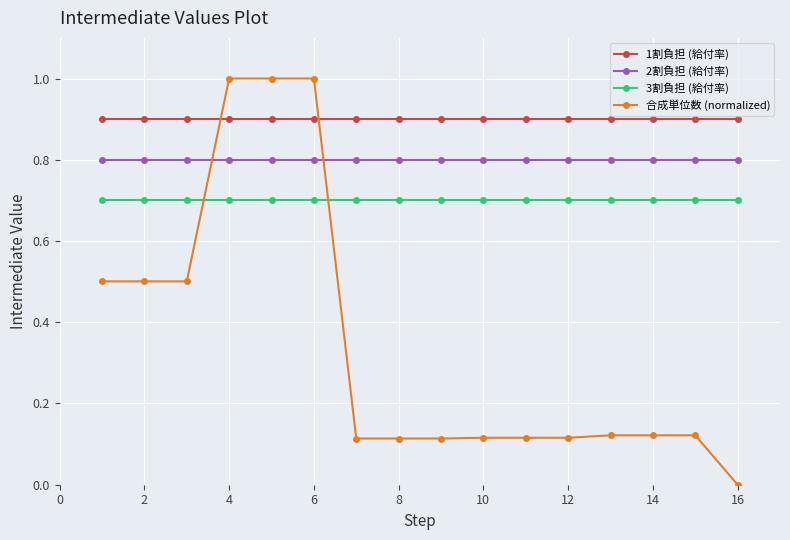

At how many categories does at least one series exceed 0?

16